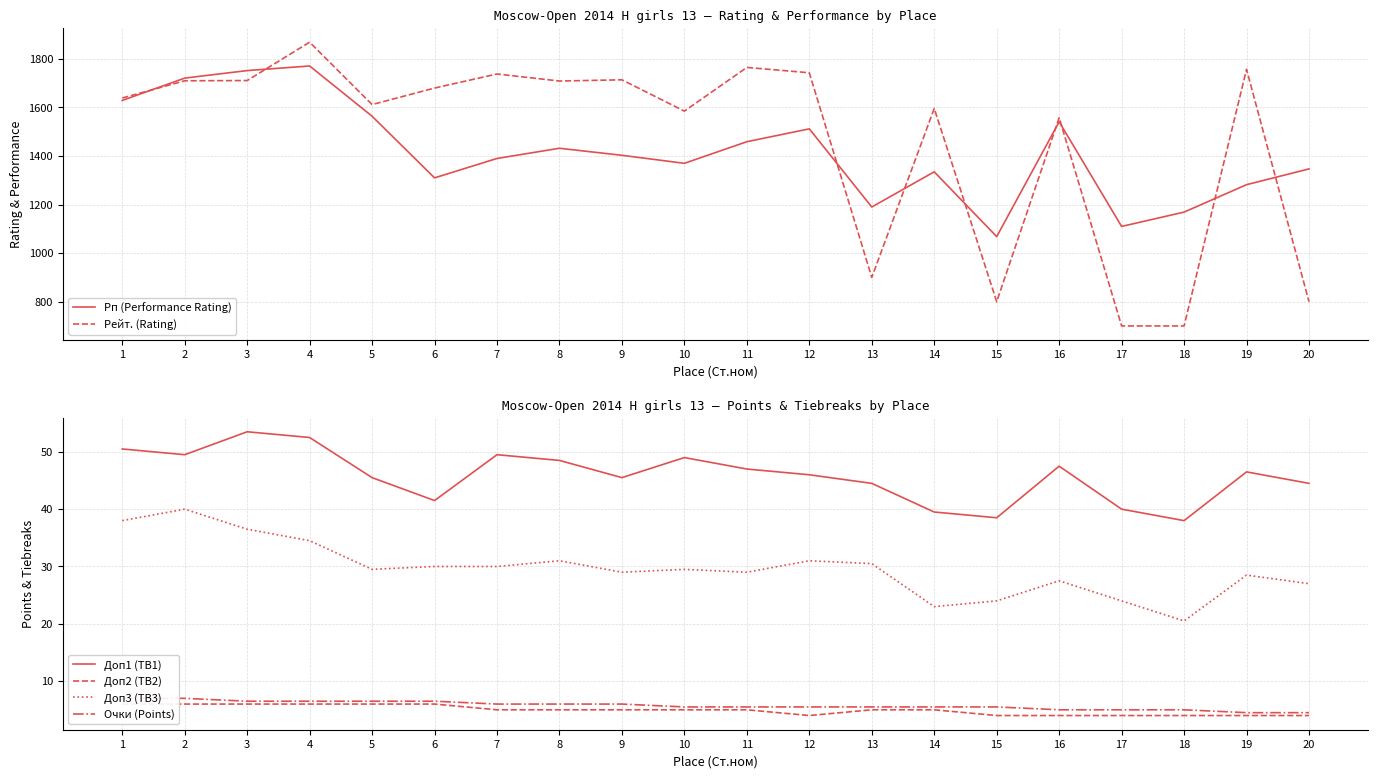

Is the value of Доп1 (TB1) at 15 greater than the value of Рейт. (Rating) at 7?

No